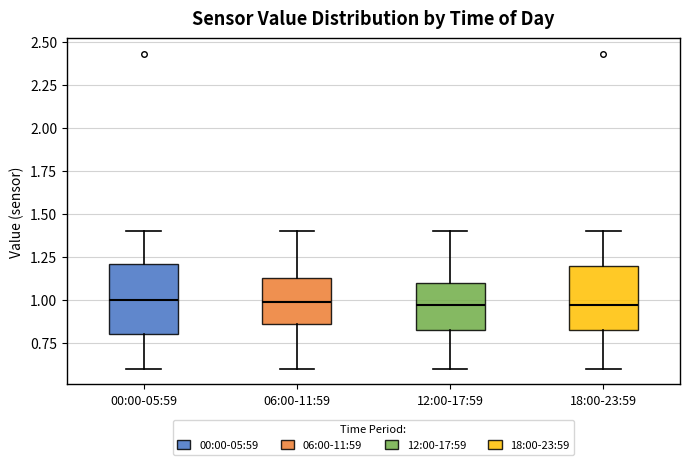

Reading left to right, read every box against the y-axis: the position of its median line, the range the box covers, and the ends of its whiskers. The values are not printed on the chart, so give them approximately, as read against the axis.

00:00-05:59: median 1.00, box 0.80 to 1.20, whiskers 0.60 to 1.40
06:00-11:59: median 1.00, box 0.85 to 1.15, whiskers 0.60 to 1.40
12:00-17:59: median 0.95, box 0.80 to 1.10, whiskers 0.60 to 1.40
18:00-23:59: median 0.95, box 0.80 to 1.20, whiskers 0.60 to 1.40